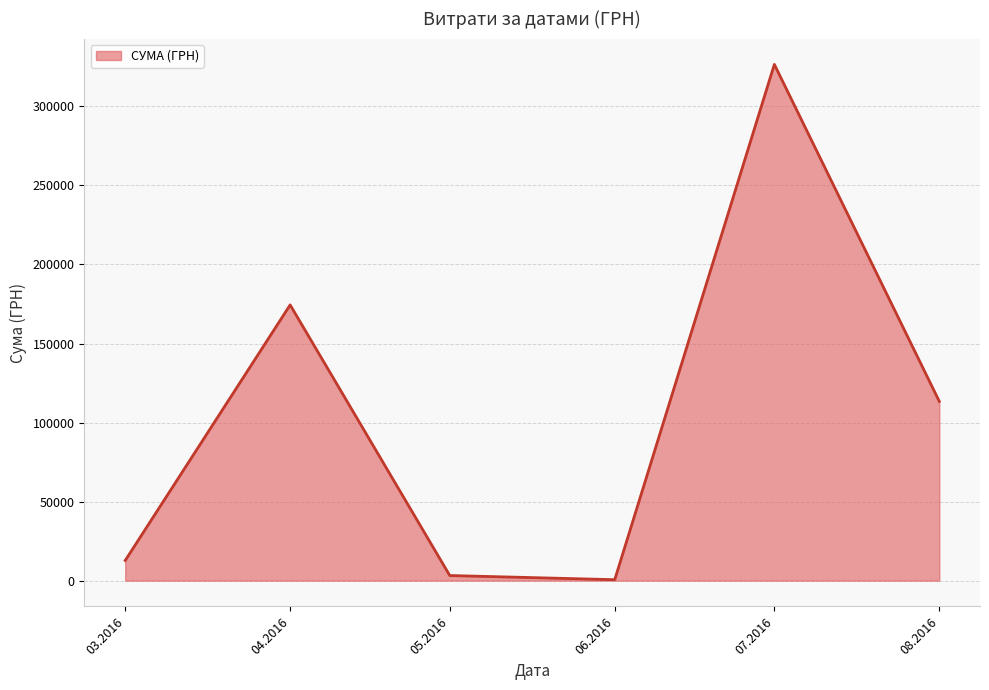

What is the smallest value displayed?

600.0